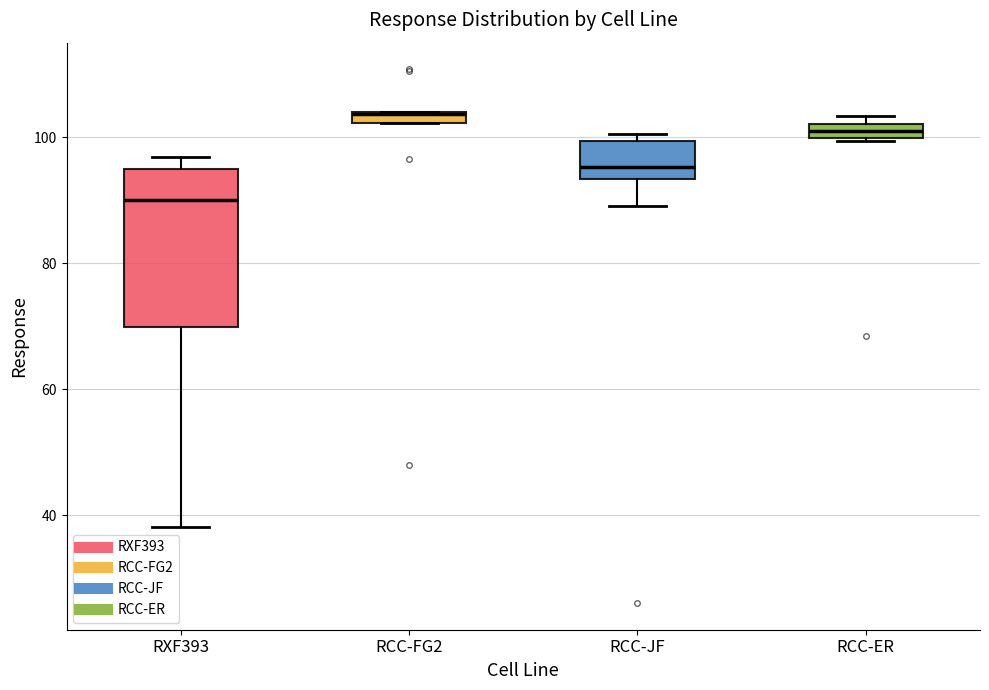

Where is the lower edge of the box for RCC-ER on the y-axis? The values are not printed on the chart, so give them approximately, as read against the axis.

100